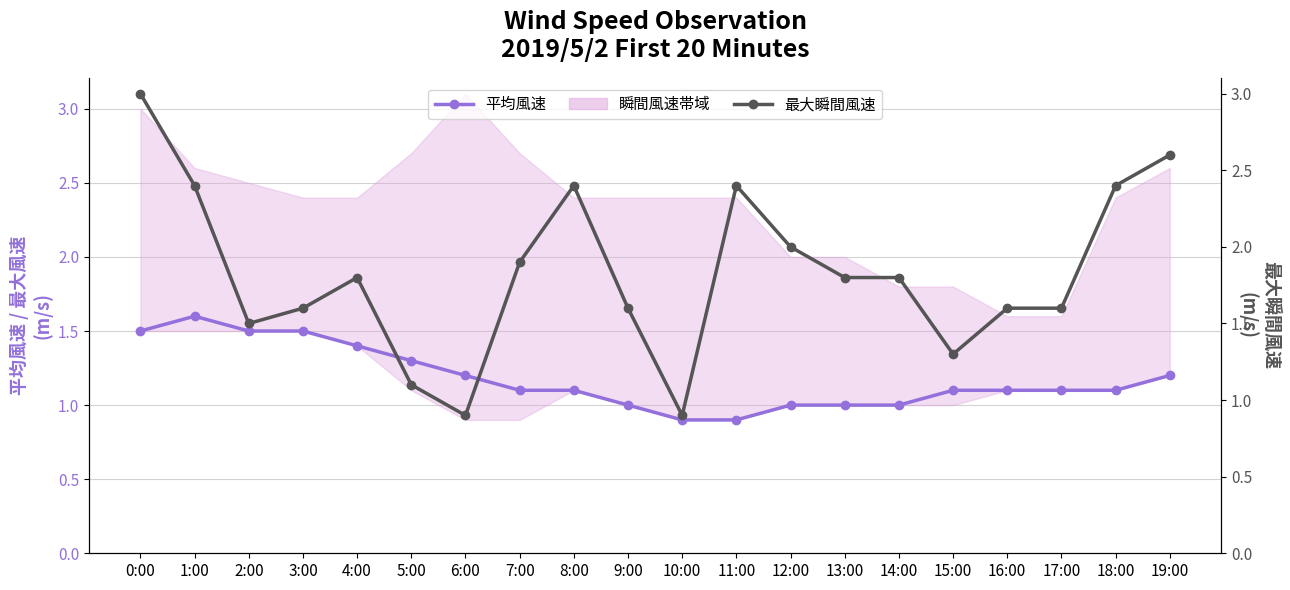

List the labels in order of 最大瞬間風速 value, smallest first.

6:00, 10:00, 5:00, 15:00, 2:00, 3:00, 9:00, 16:00, 17:00, 4:00, 13:00, 14:00, 7:00, 12:00, 1:00, 8:00, 11:00, 18:00, 19:00, 0:00